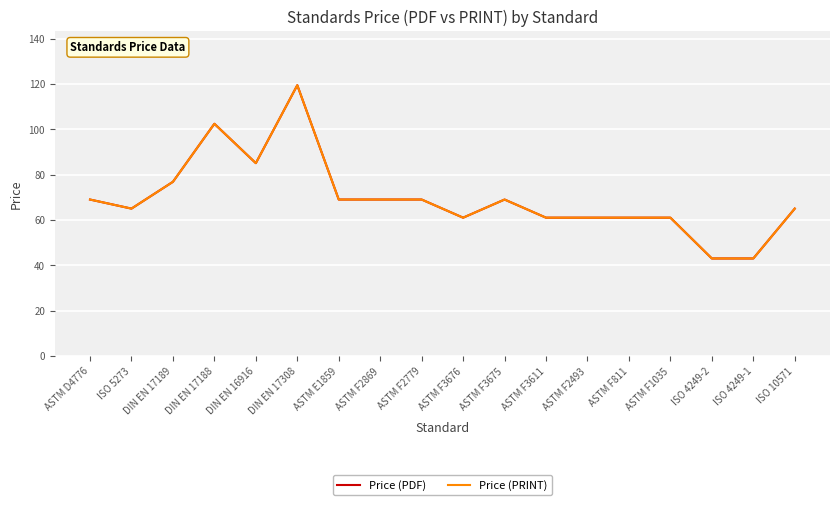

Does the chart display data point markers on the line(s)?

No